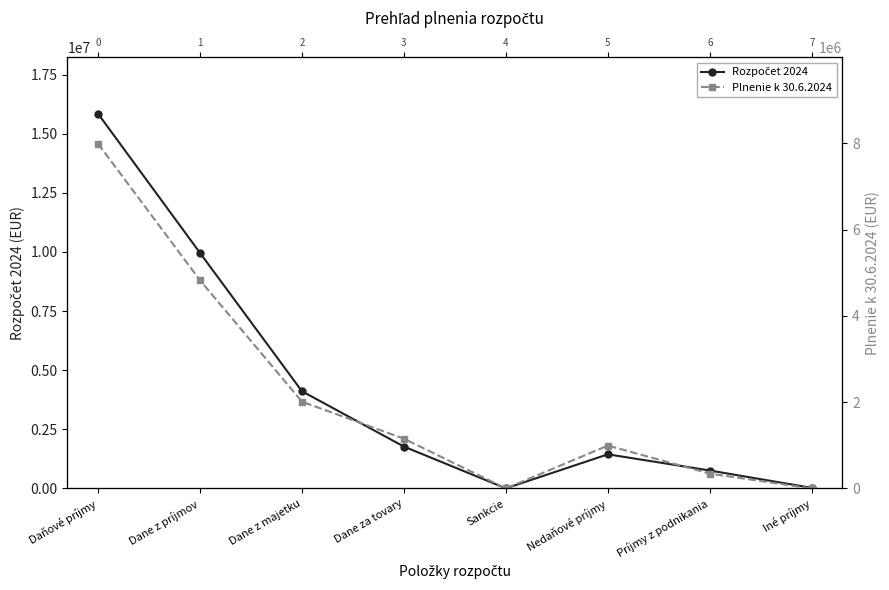

Is the value of Plnenie k 30.6.2024 at Iné príjmy greater than the value of Rozpočet 2024 at Nedaňové príjmy?

No